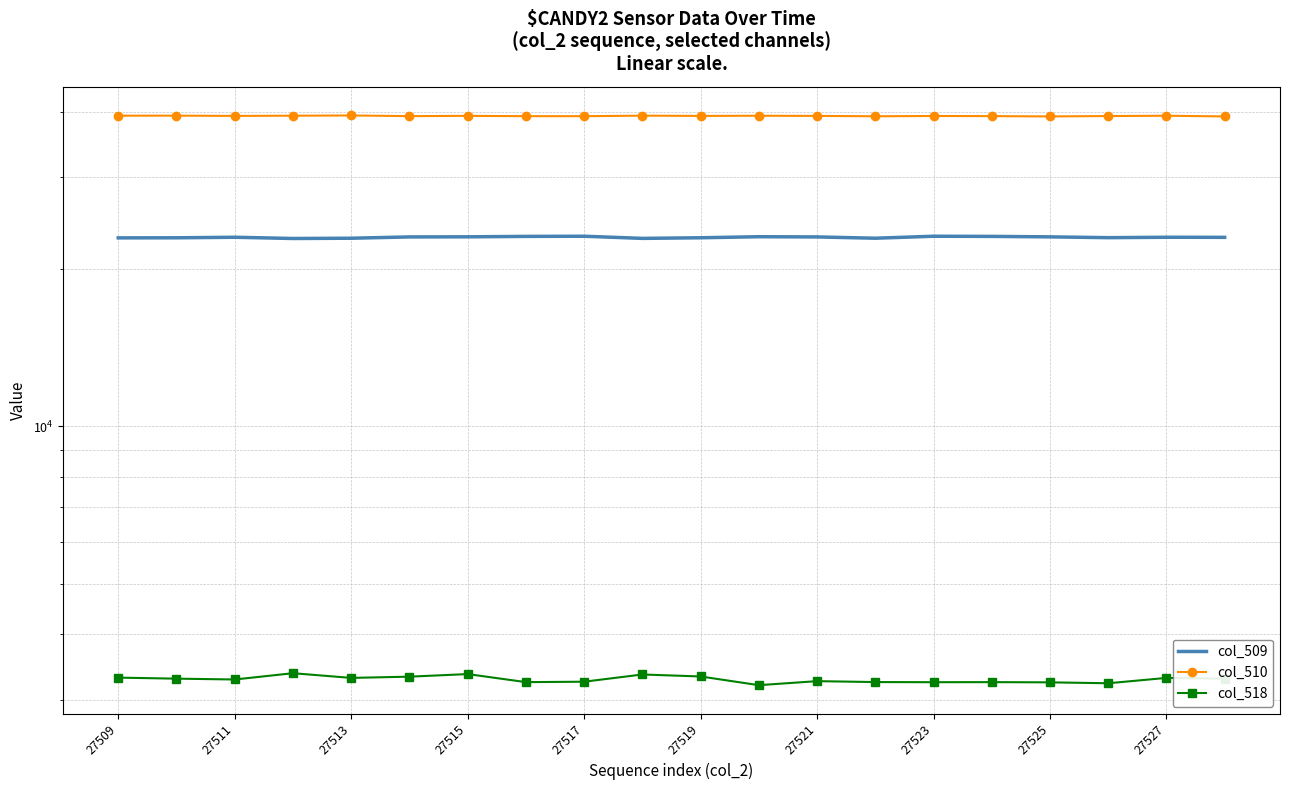

What is the difference between the maximum and minimum values in the col_518 series?

173